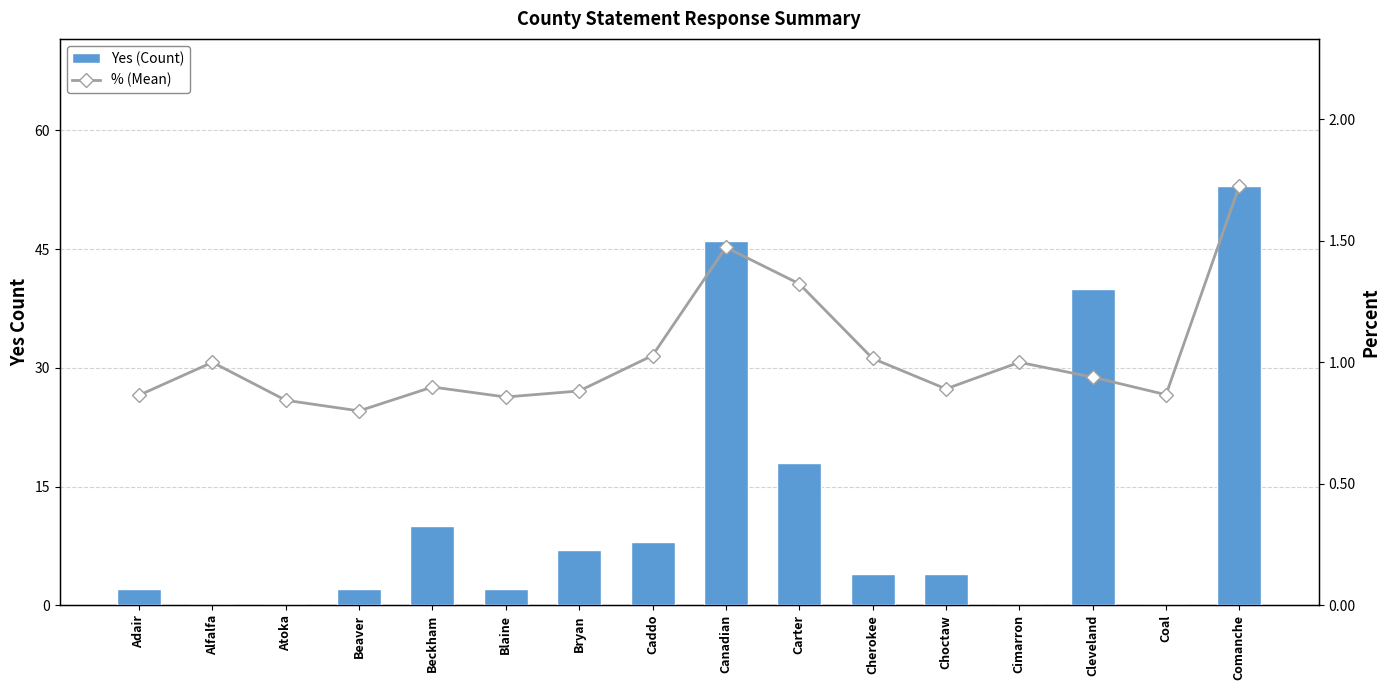

What is the greatest value displayed?

53.0